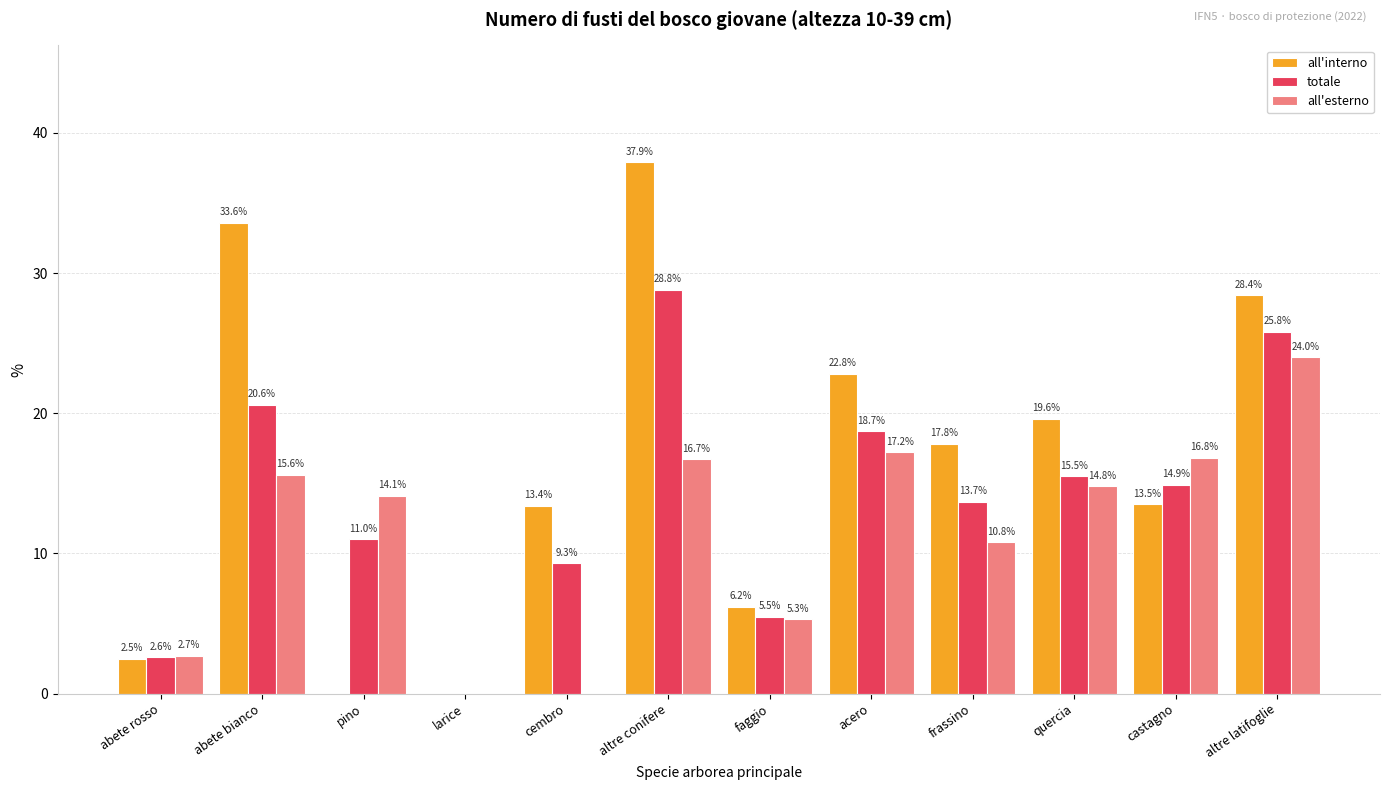

What is the sum of all all'esterno values?

138.0